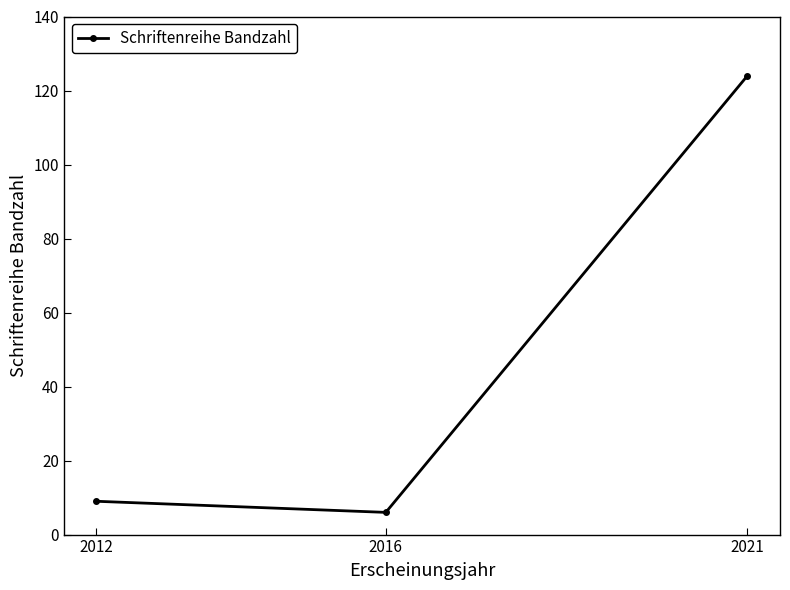

What is the greatest value displayed?

124